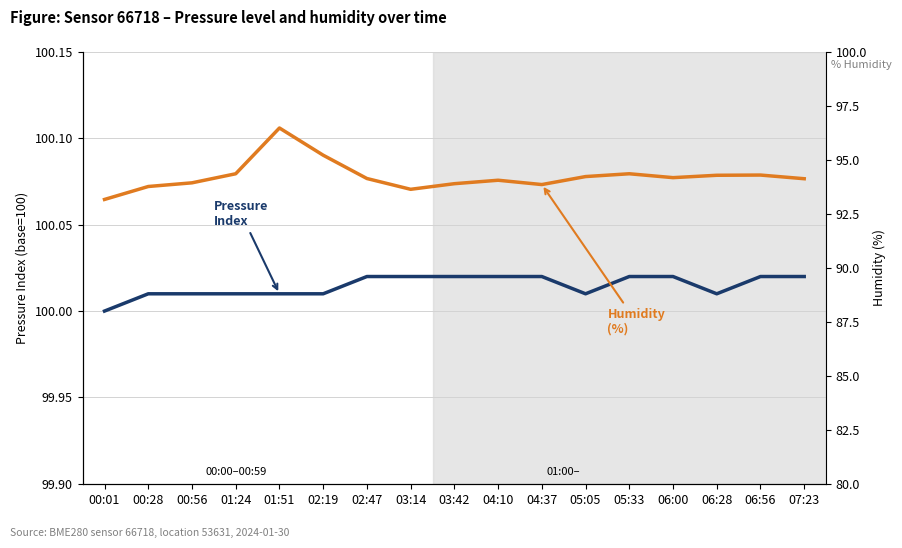

True or false: Humidity and Pressure Index intersect in this chart.

False